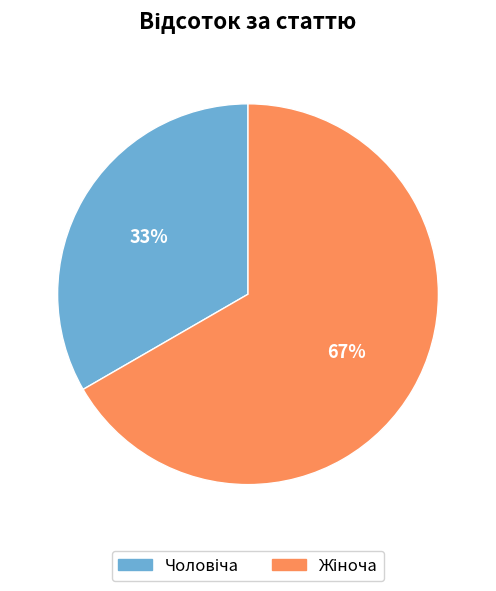

Is there a majority slice in this chart?

Yes